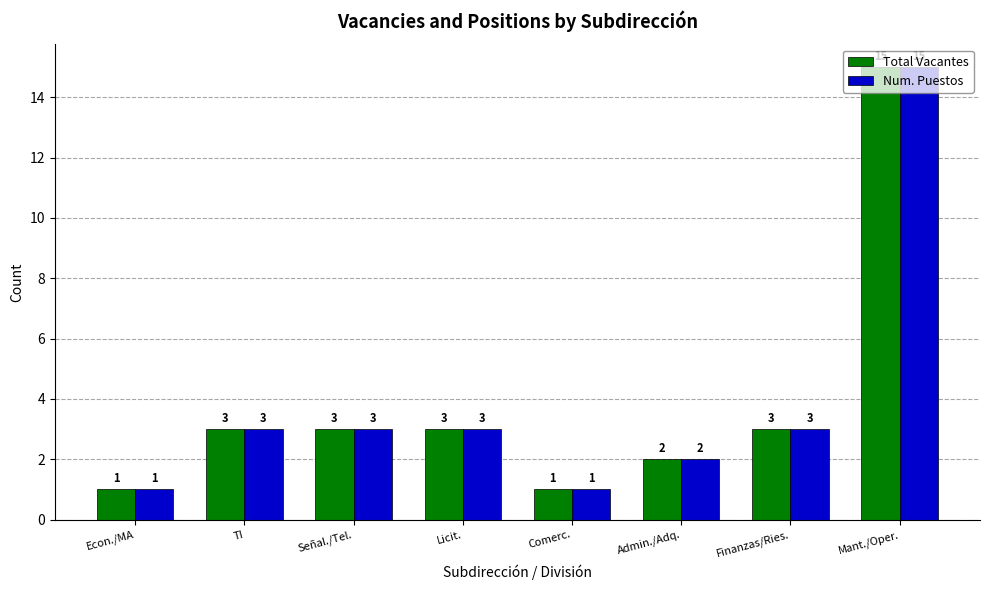

What is the approximate value of Num. Puestos at Finanzas/Ries., to the nearest 5?

5